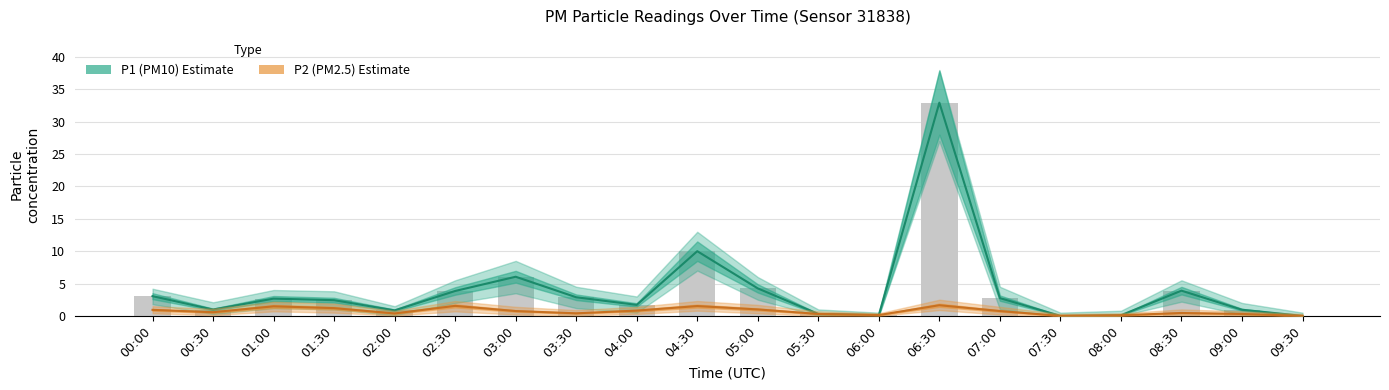

Which series has the largest total across all categories?

P1 (PM10)